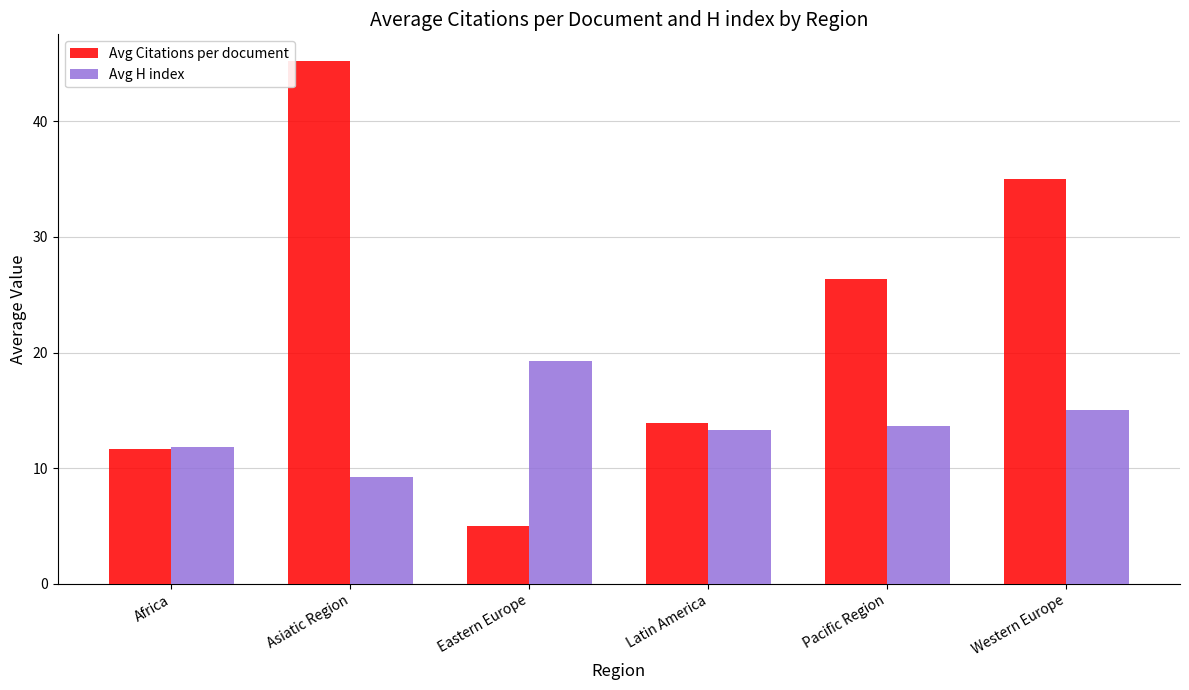

How many values in the Avg H index series exceed 13?

4